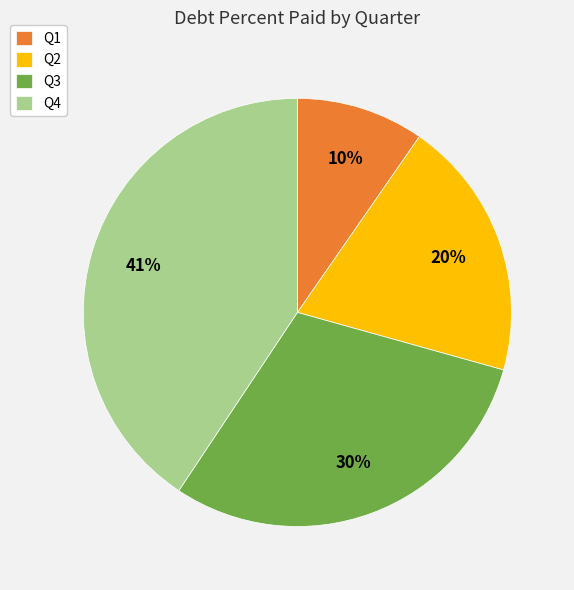

Is there a majority slice in this chart?

No